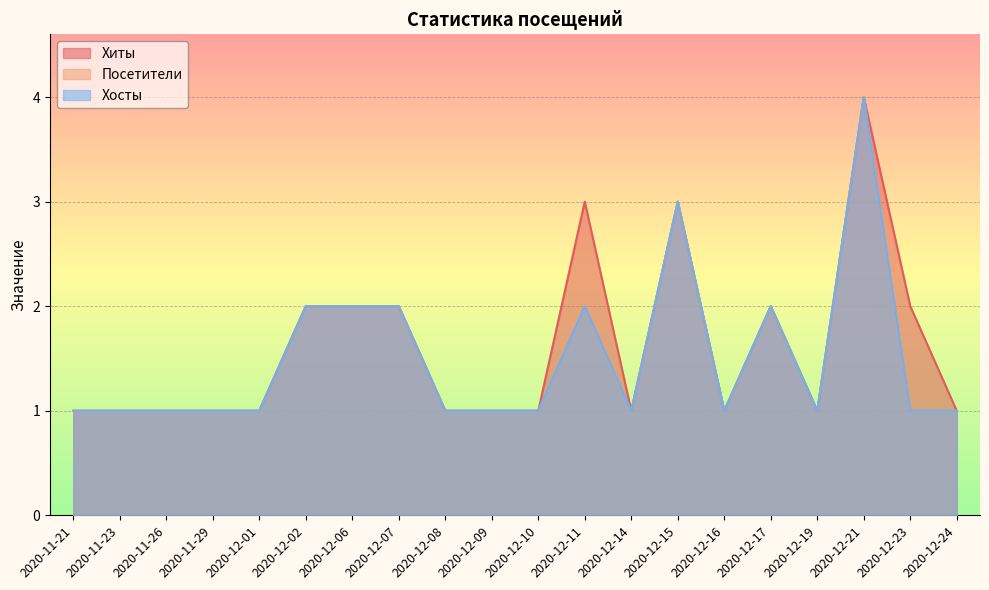

Where is the first local minimum for Хосты?

2020-12-14